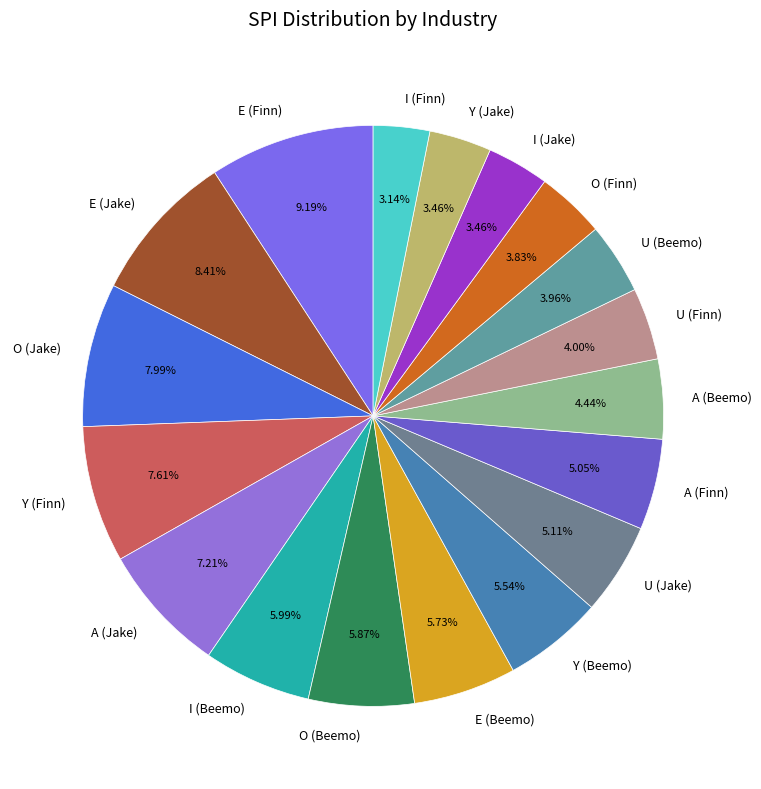

Count the number of slices in the pie.

18